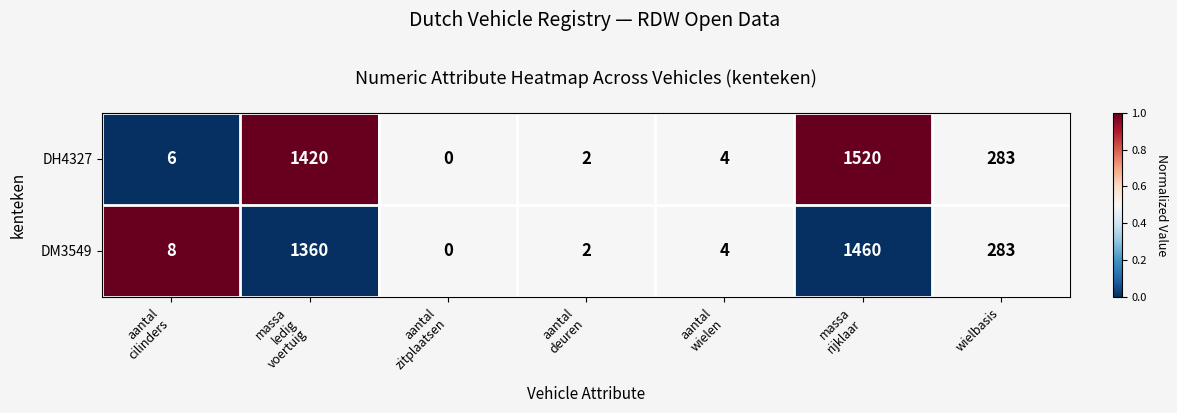

At which category does the chart reach its minimum across all series?

aantal
zitplaatsen